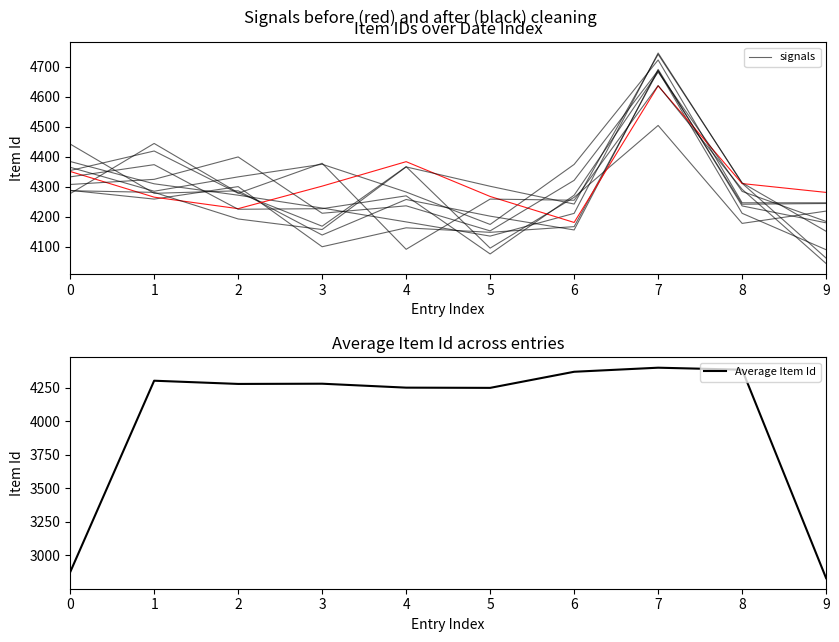

True or false: channel_0 has a value of 2419.9 at 6.

False